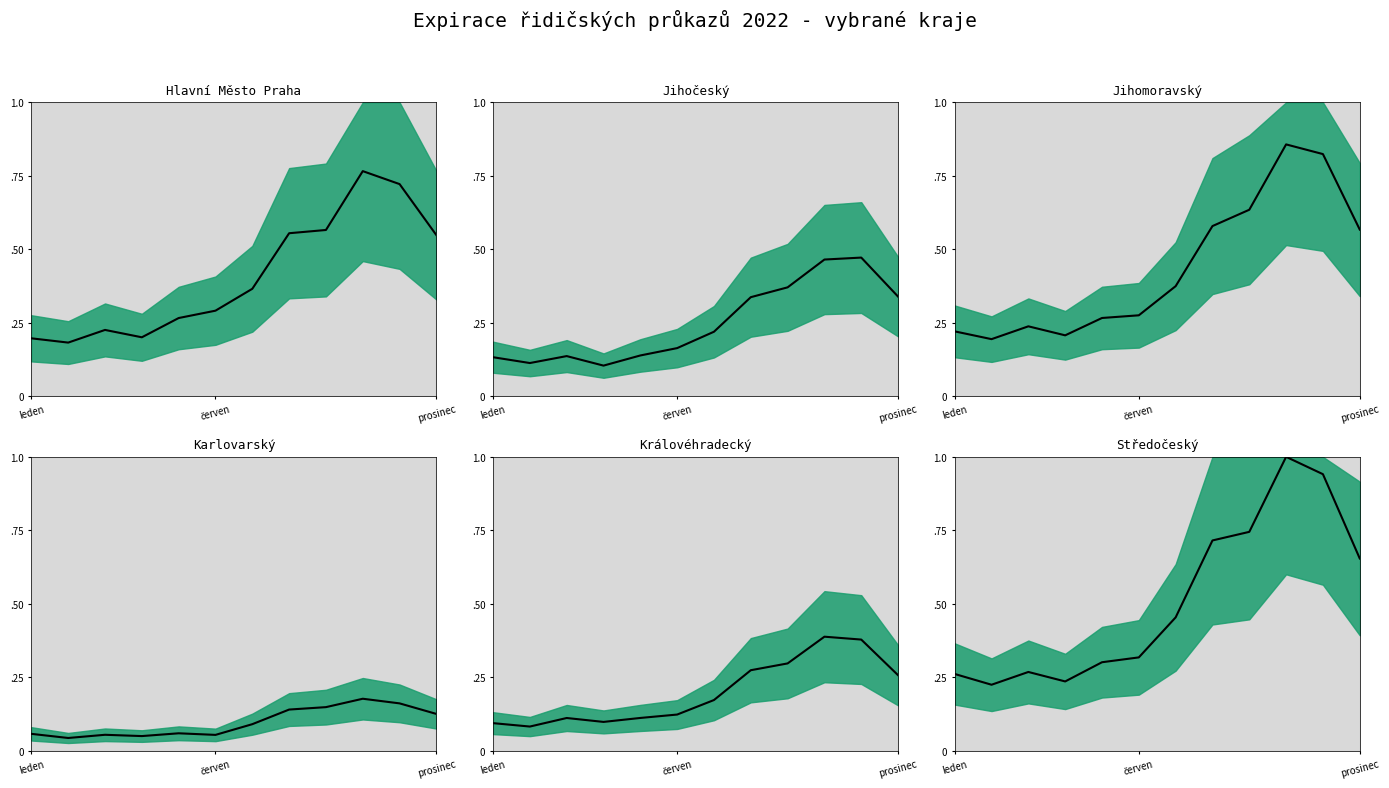

True or false: Hlavní Město Praha and Středočeský cross at least once.

False